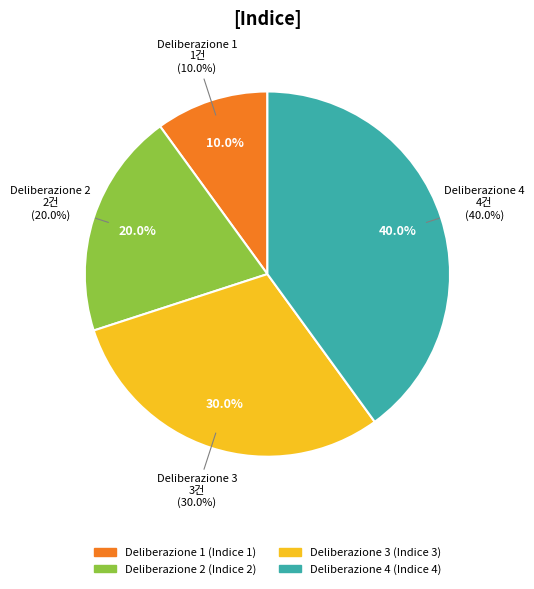

Rank the categories by value from highest to lowest.

Deliberazione 4, Deliberazione 3, Deliberazione 2, Deliberazione 1